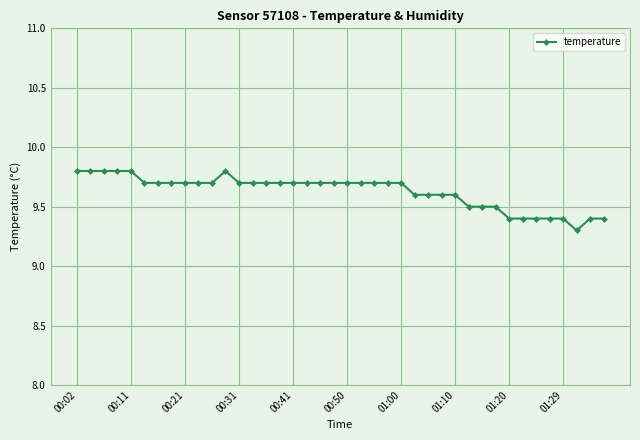

What is the value of the 9th point from the left?

9.7